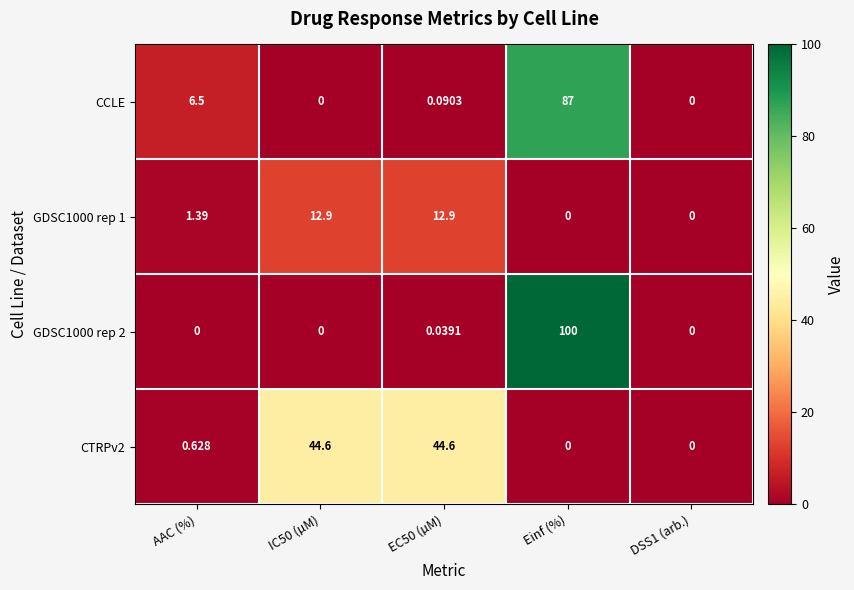

Count the number of data series in this chart.

4